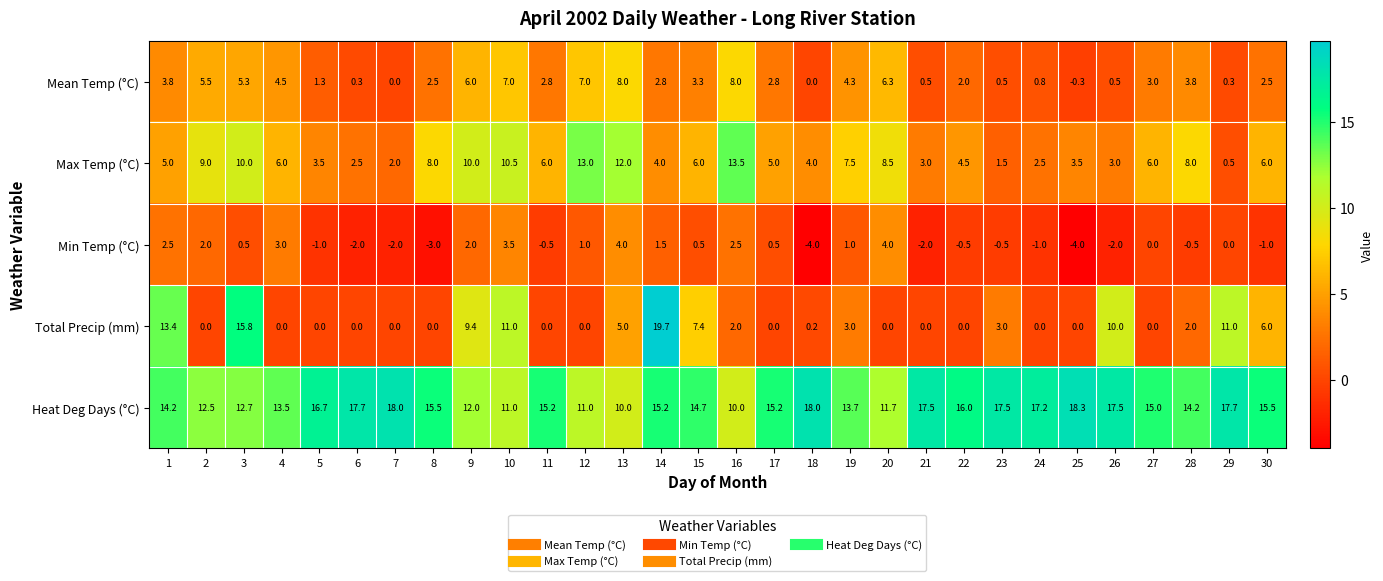

Which series has the largest total across all categories?

Heat Deg Days (°C)